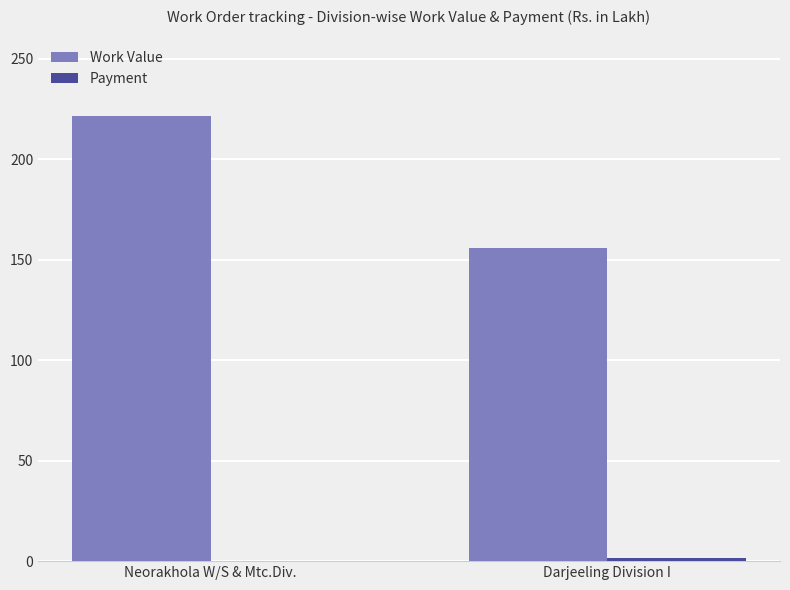

What is the maximum value shown in the chart?

221.5